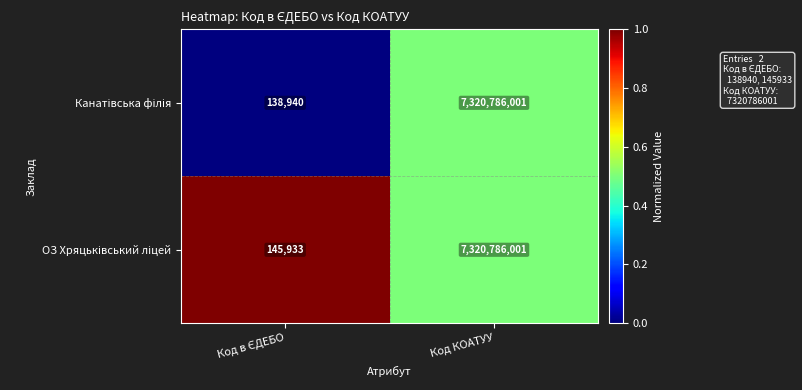

How many series are shown in this chart?

2